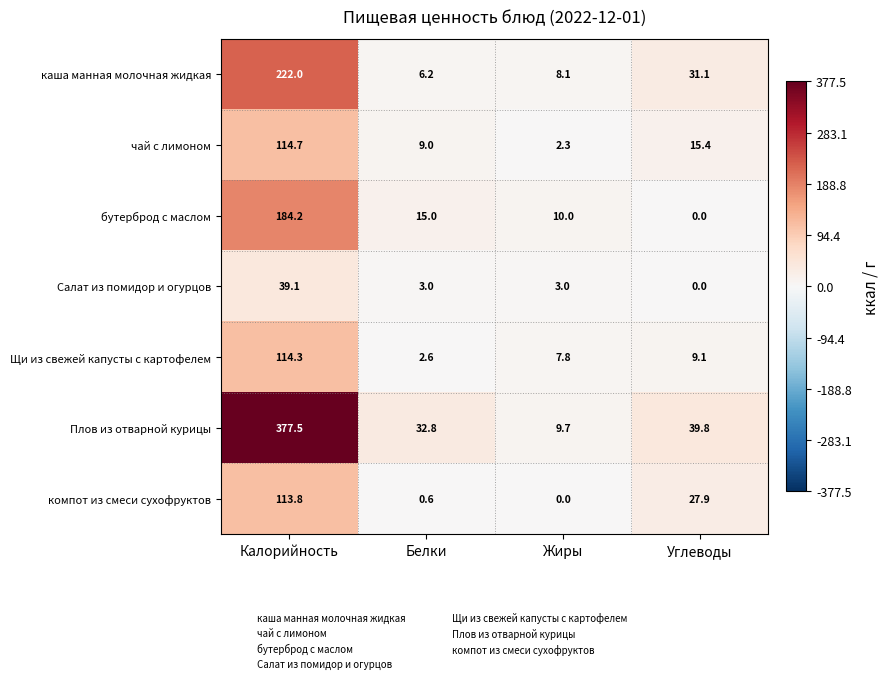

Reading right to left, transcribe all the data shown in this chart.

каша манная молочная жидкая: 31.1	8.1	6.2	222.0
чай с лимоном: 15.4	2.3	9.0	114.7
бутерброд с маслом: 0.0	10.0	15.0	184.2
Салат из помидор и огурцов: 0.0	3.0	3.0	39.1
Щи из свежей капусты с картофелем: 9.1	7.8	2.6	114.3
Плов из отварной курицы: 39.8	9.7	32.8	377.5
компот из смеси сухофруктов: 27.9	0.0	0.6	113.8